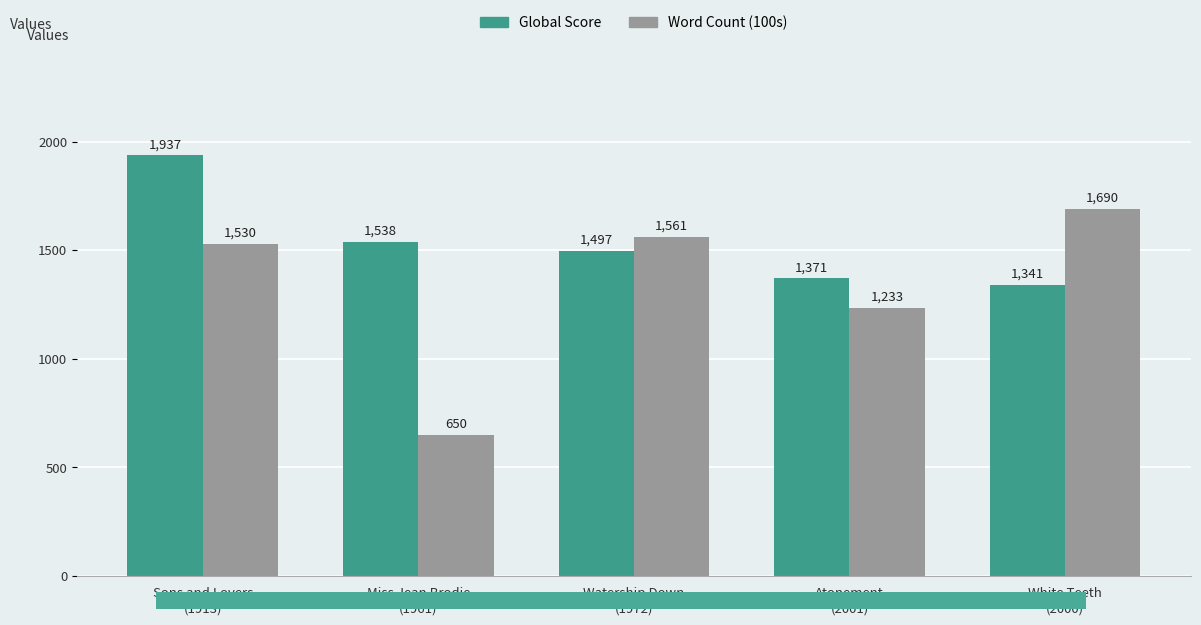

What is the value of the Word Count (100s) bar at the 5th from the left?

1690